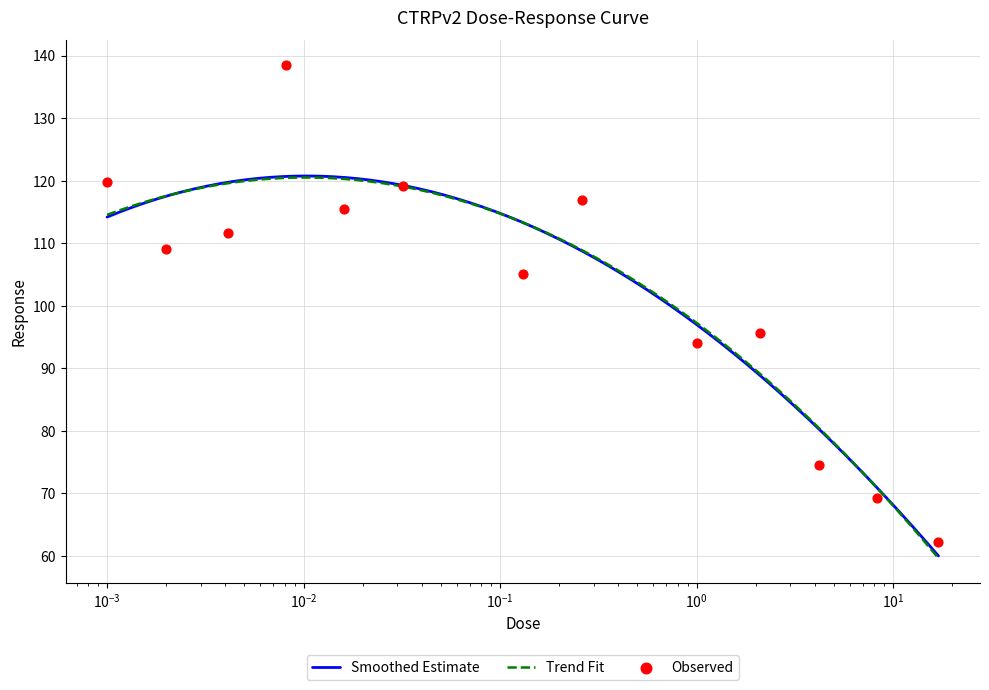

What is the lowest value of the Trend Fit series?

59.6